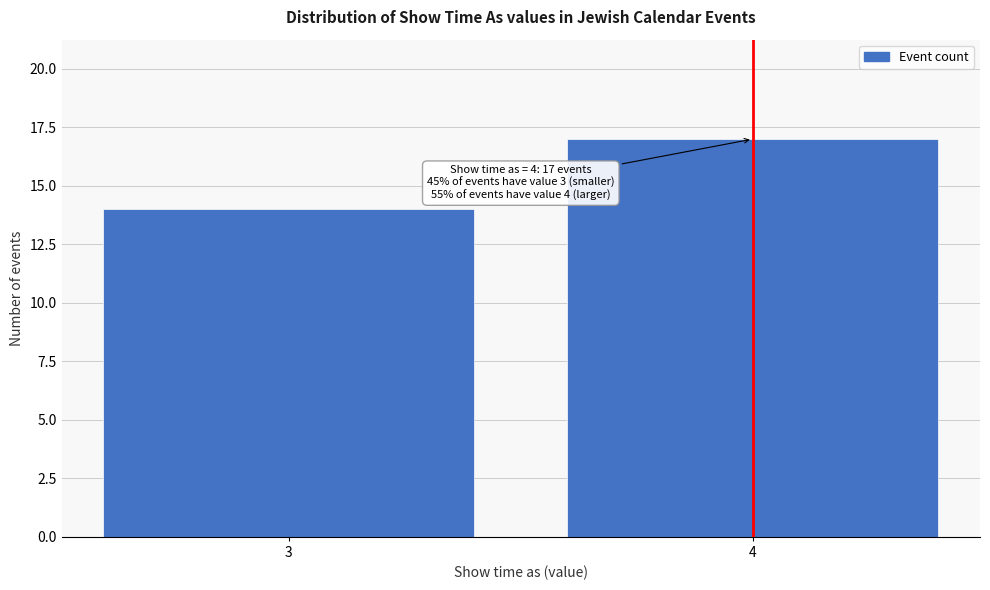

Reading right to left, what are all the values shown in this chart?

4=17	3=14